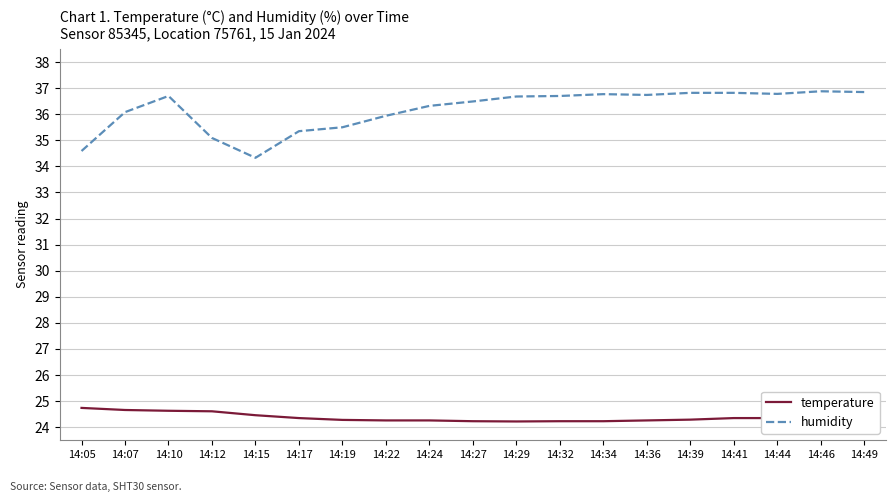

True or false: temperature has a value of 36.5 at 14:22.

False